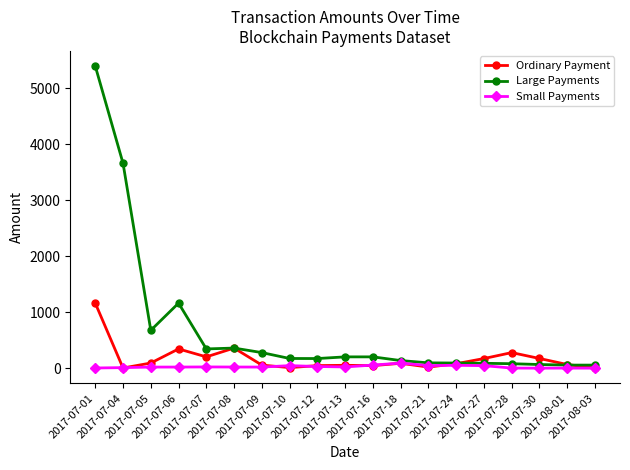

What is the average value of the Small Payments series?

26.6